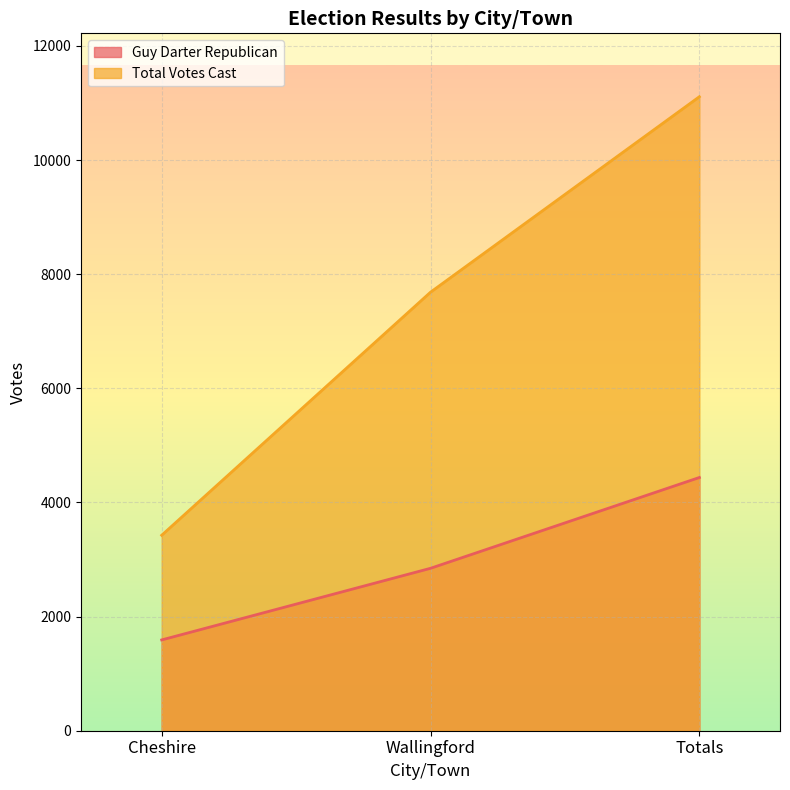

What position from the right is Cheshire?

3